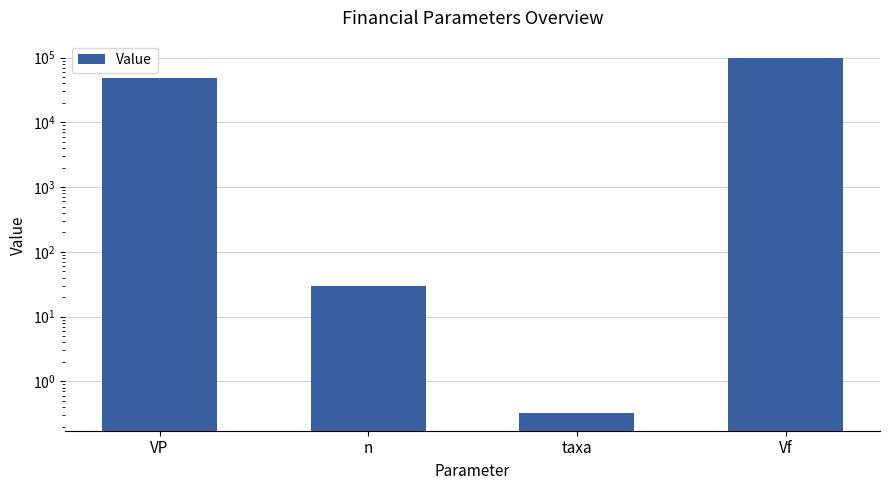

Count the number of categories in the chart.

4